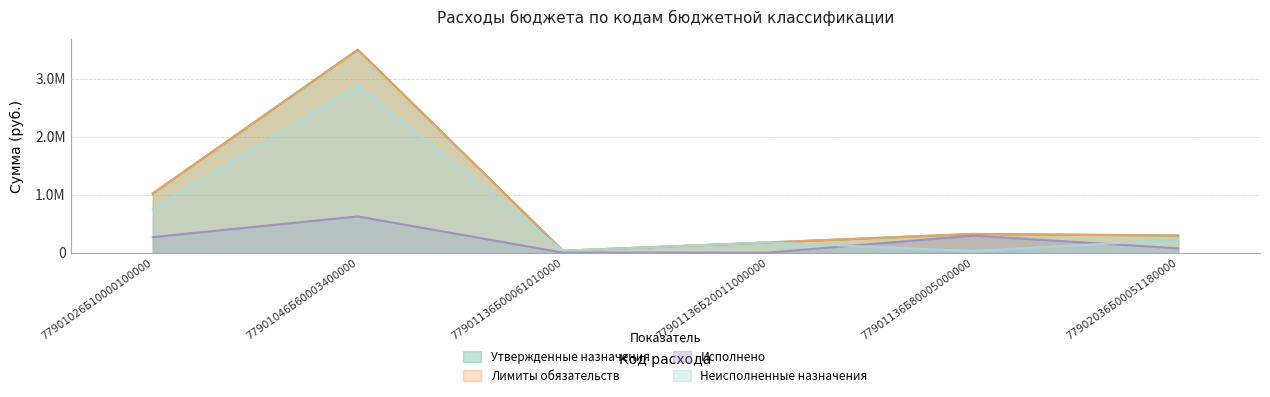

At which category does Лимиты обязательств reach its first local peak?

77901046Б60003400000